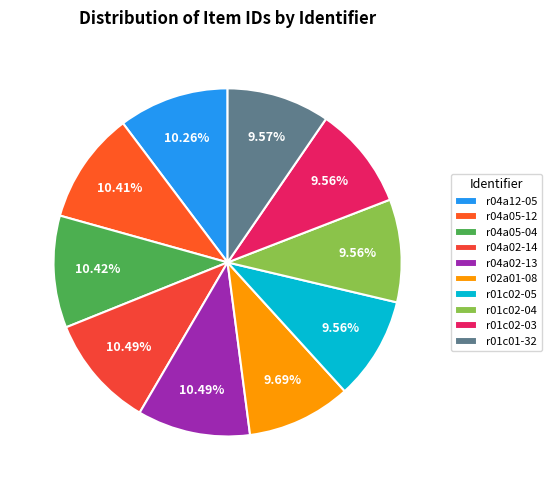

Which slice is the largest?

r04a02-13